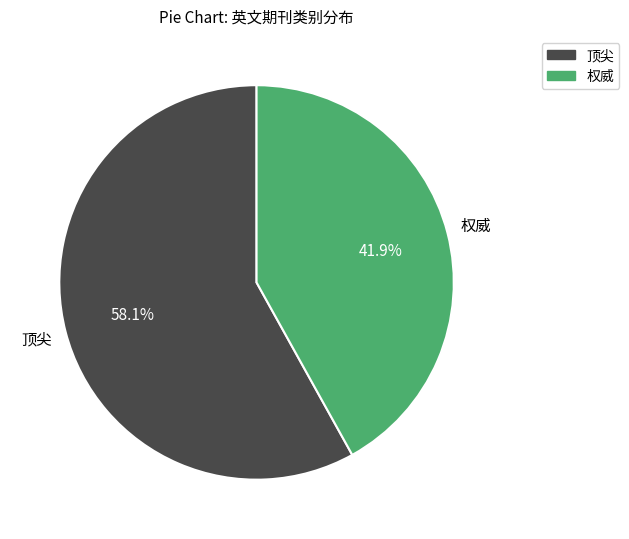

True or false: 权威 accounts for 42% of the total.

True